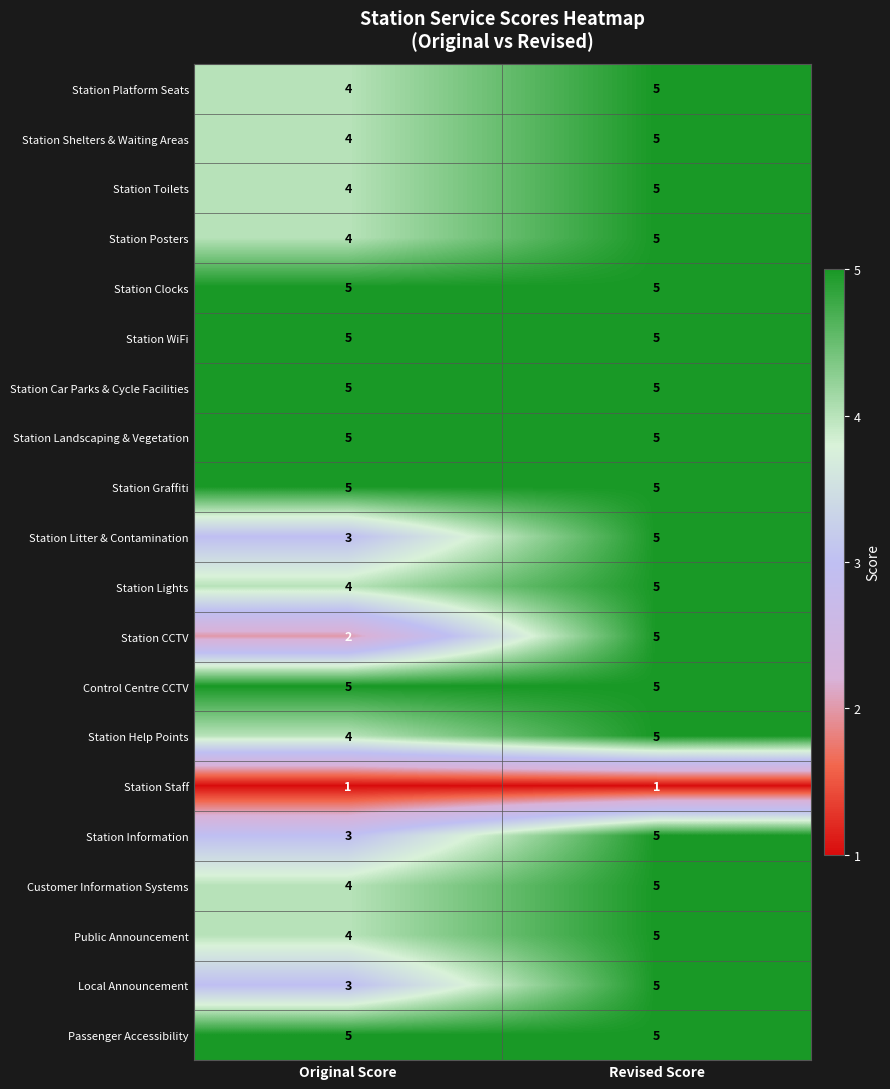

At which category is the sum across all series the highest?

Revised Score